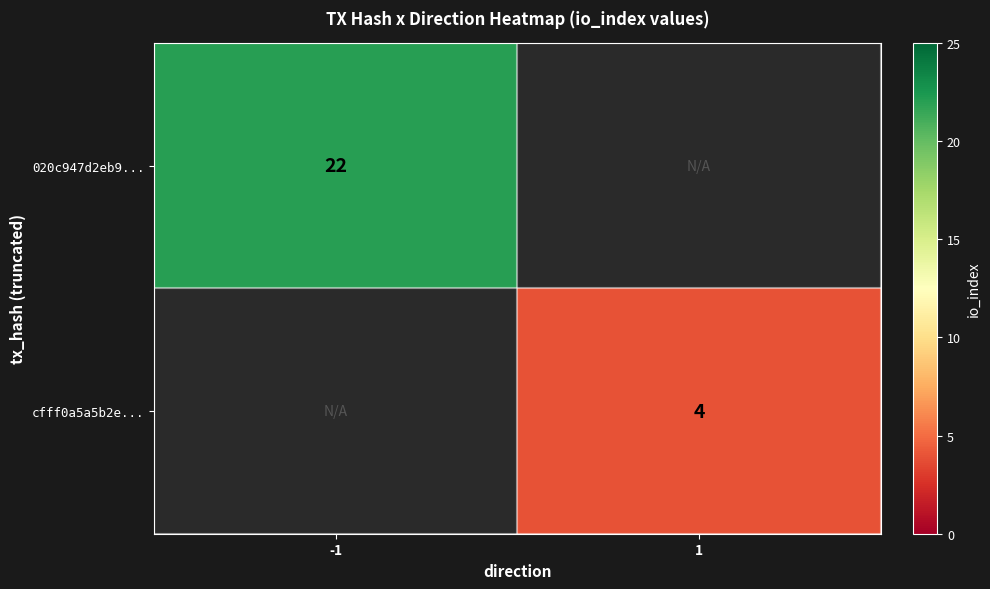

Is it true that 020c947d2eb9... equals 31 at -1?

False